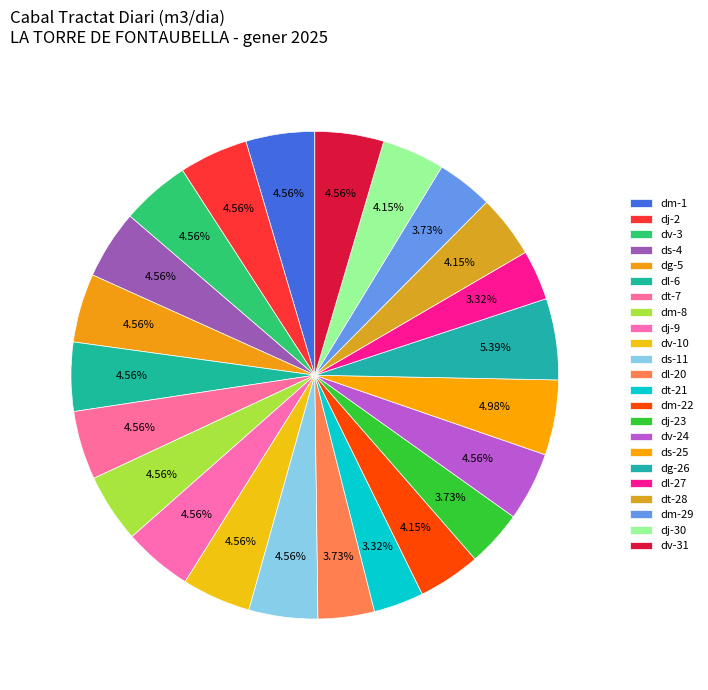

Does dg-26 account for over 50% of the chart?

No